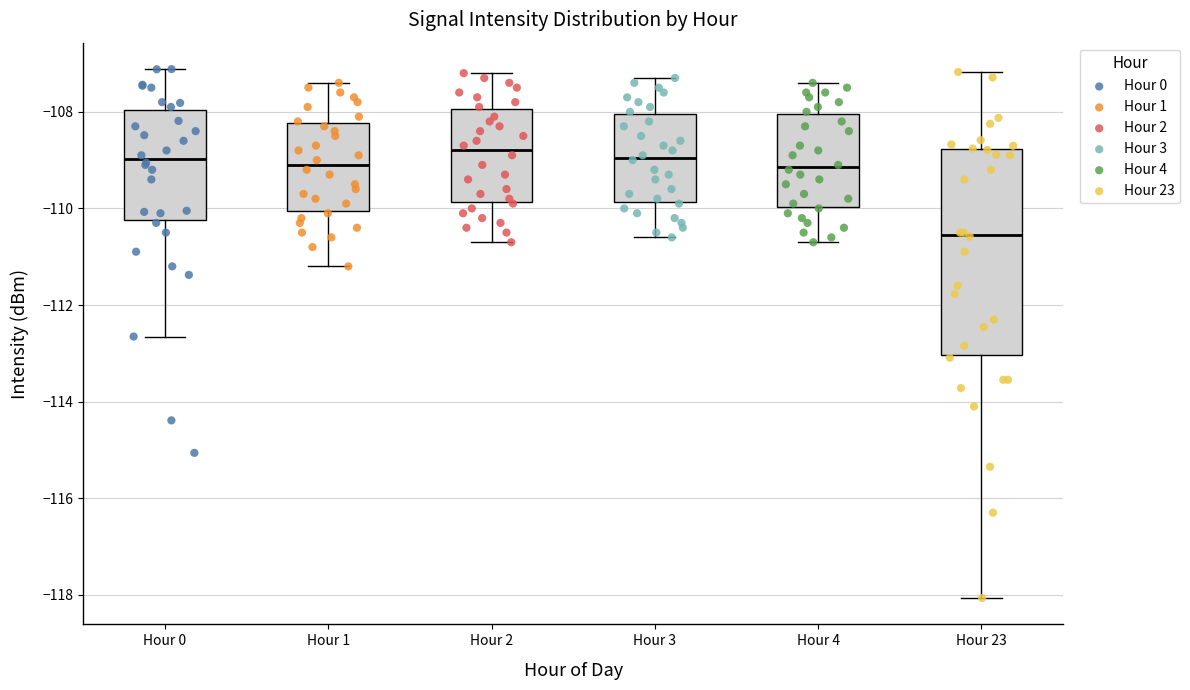

Reading left to right, read every box against the y-axis: the position of its median line, the range the box covers, and the ends of its whiskers. The values are not printed on the chart, so give them approximately, as read against the axis.

Hour 0: median -109.0, box -110.2 to -108.0, whiskers -112.6 to -107.2
Hour 1: median -109.0, box -110.0 to -108.2, whiskers -111.2 to -107.4
Hour 2: median -108.8, box -109.8 to -108.0, whiskers -110.6 to -107.2
Hour 3: median -109.0, box -109.8 to -108.0, whiskers -110.6 to -107.2
Hour 4: median -109.2, box -110.0 to -108.0, whiskers -110.6 to -107.4
Hour 23: median -110.6, box -113.0 to -108.8, whiskers -118.0 to -107.2